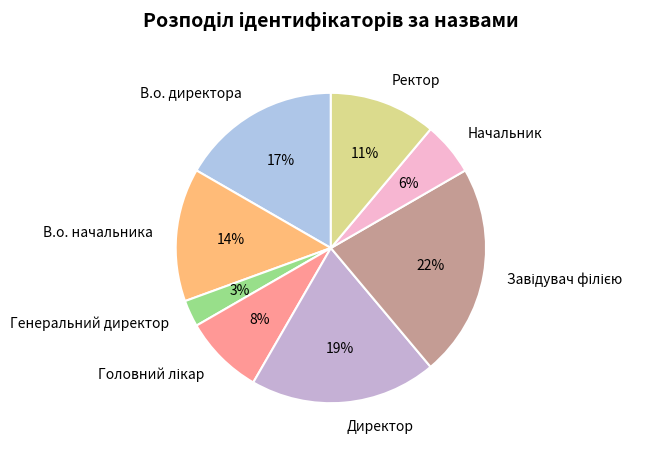

To the nearest percent, what is the difference between the largest and smallest slice percentages?

19%